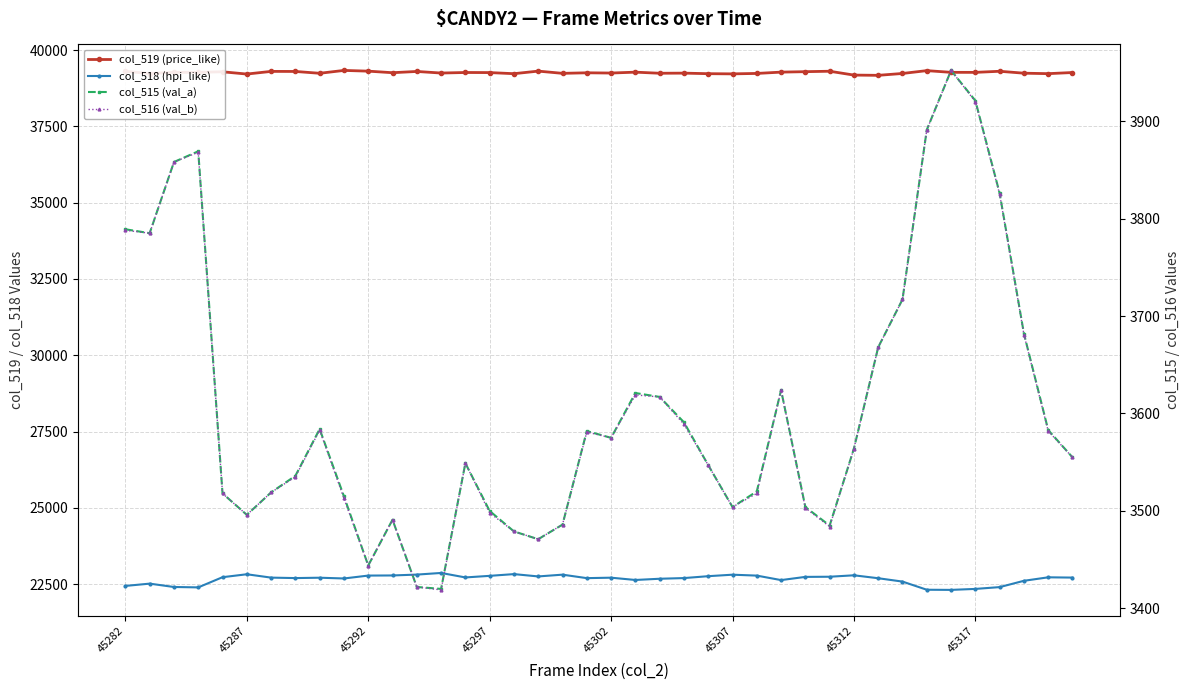

Where is the first local minimum for col_516 (val_b)?

45287